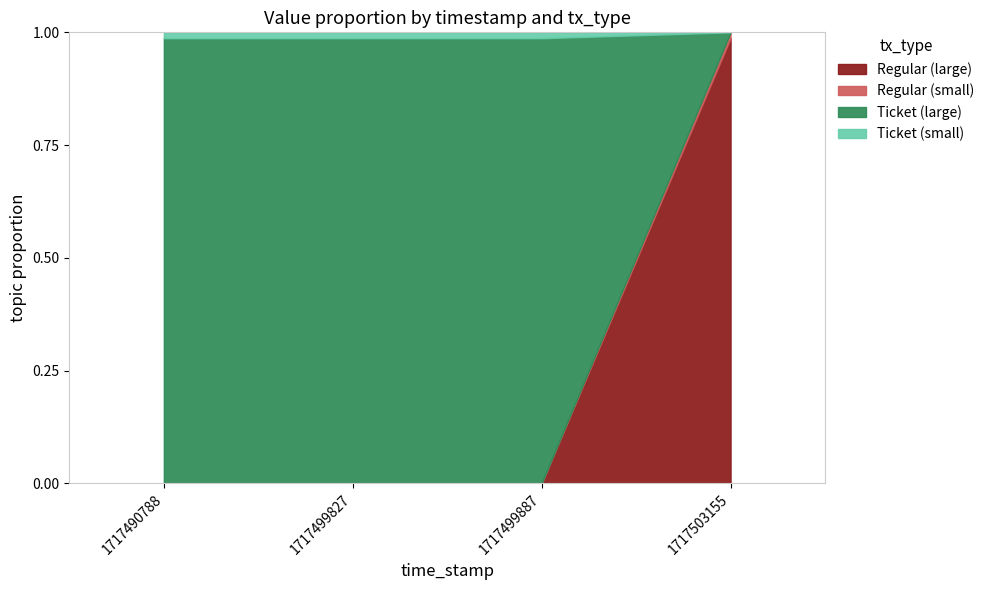

Does the chart have visible grid lines?

No